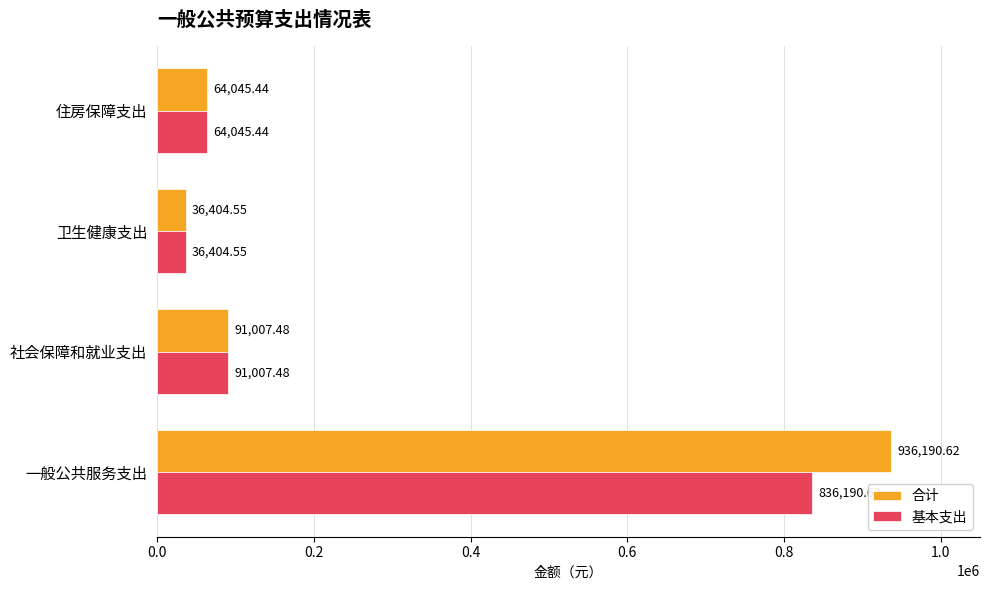

Rank the series by their average value, from lowest to highest.

基本支出, 合计